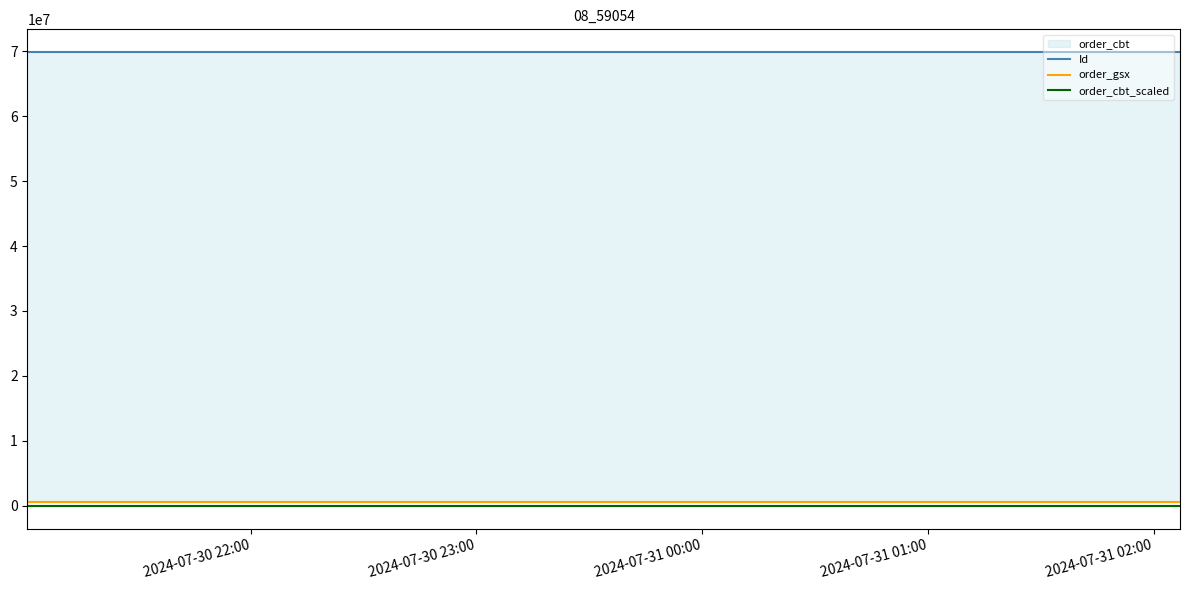

The value of order_gsx at 2024-07-31 00:00 is 1033646. True or false?

False